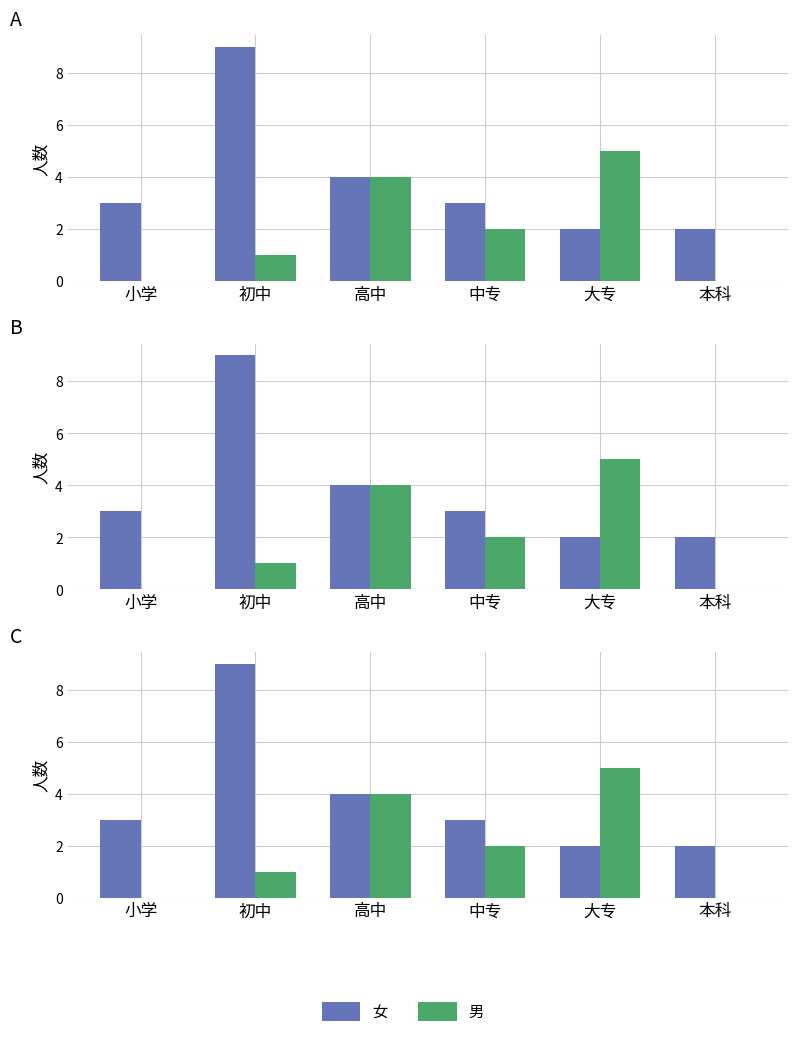

At which category is the sum across all series the highest?

初中